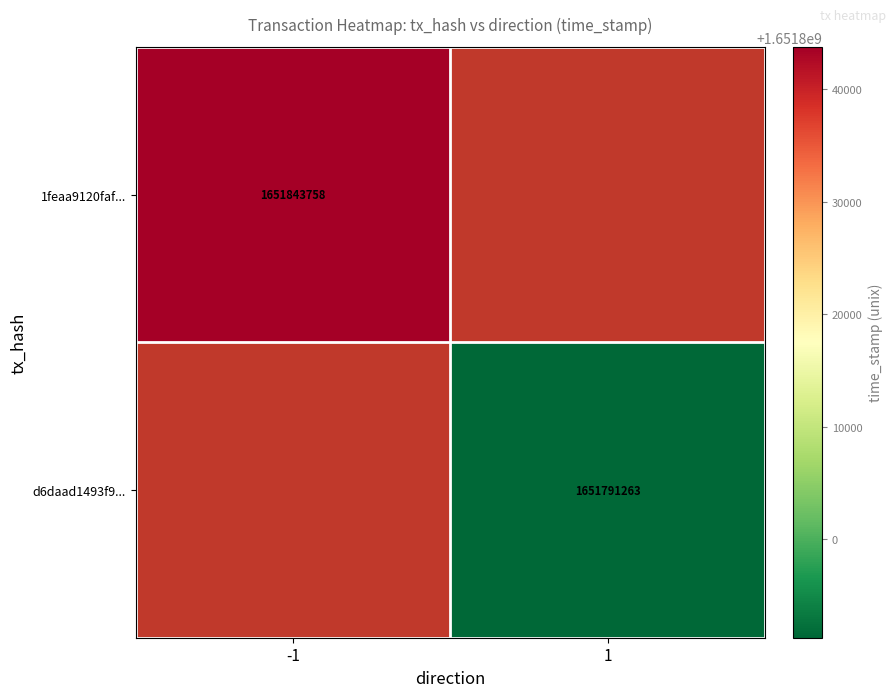

Which category has the lowest value across all series?

1